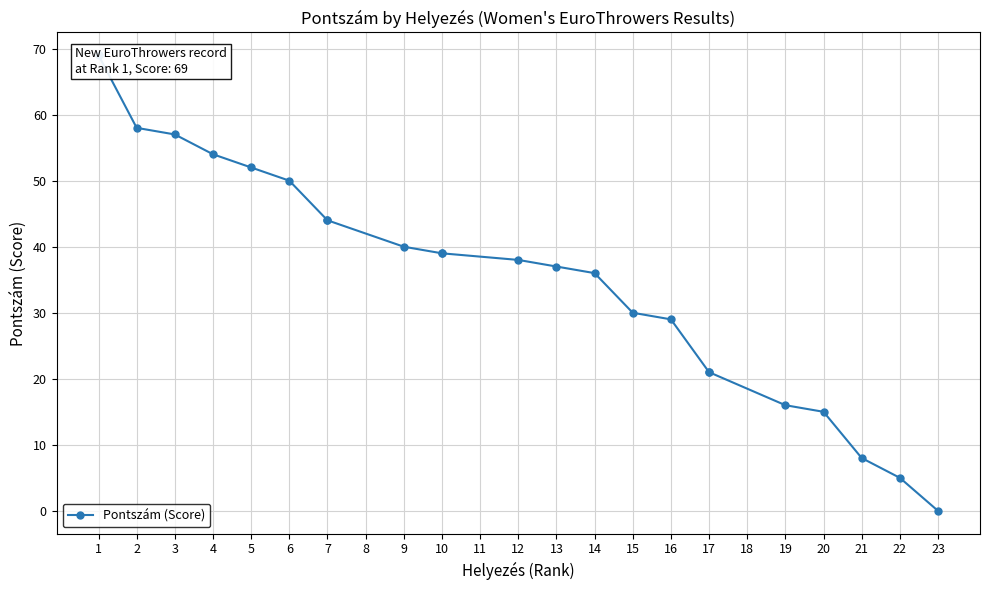

True or false: the data shows 38 at 12.

True